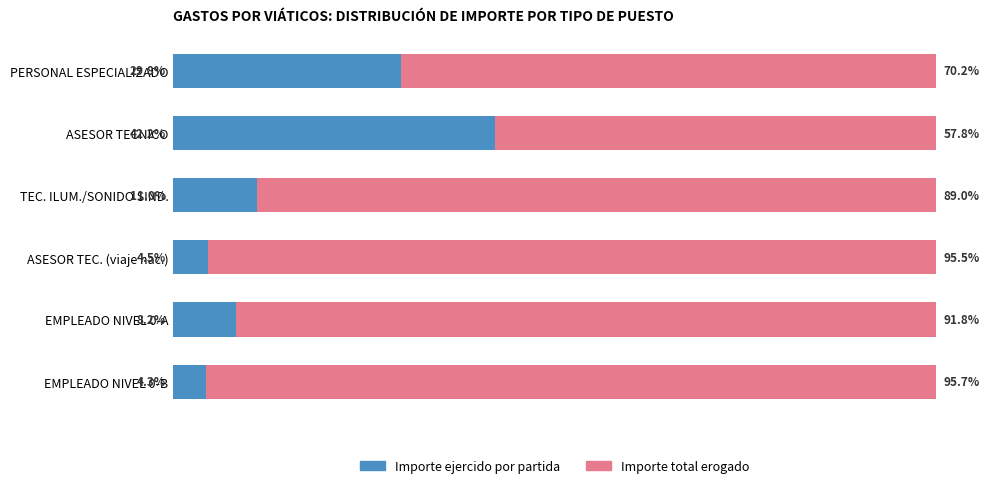

At which label does Importe ejercido por partida reach its minimum?

EMPLEADO NIVEL 0-B